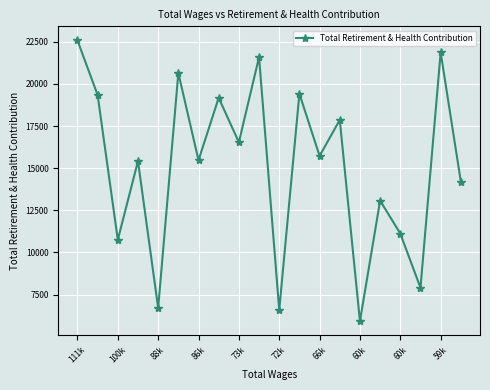

What is the greatest value displayed?

22587